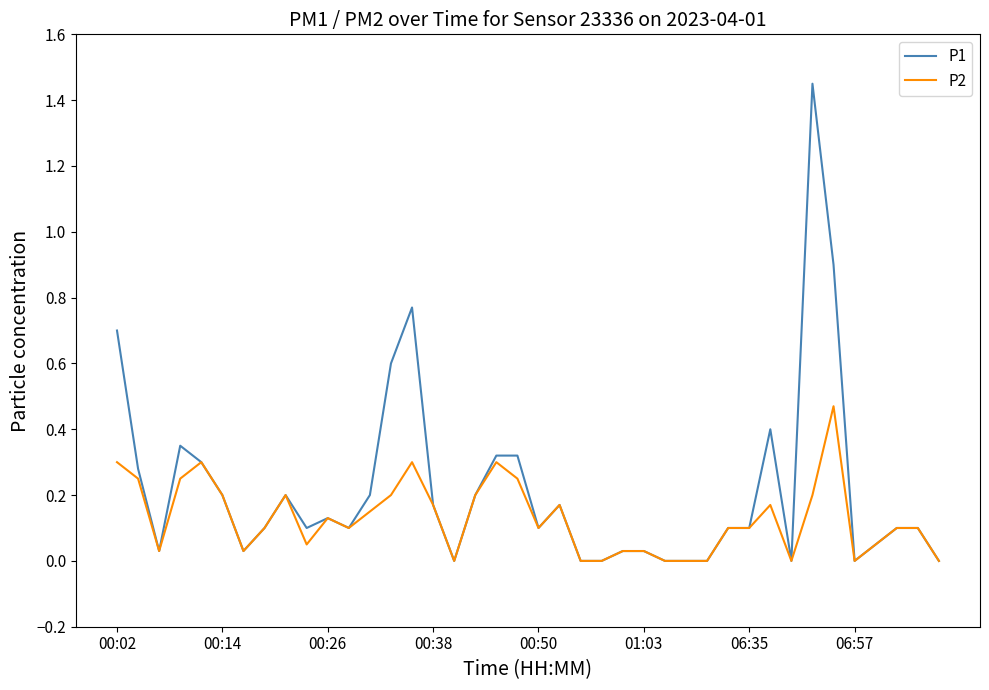

Rank the series by their average value, from lowest to highest.

P2, P1